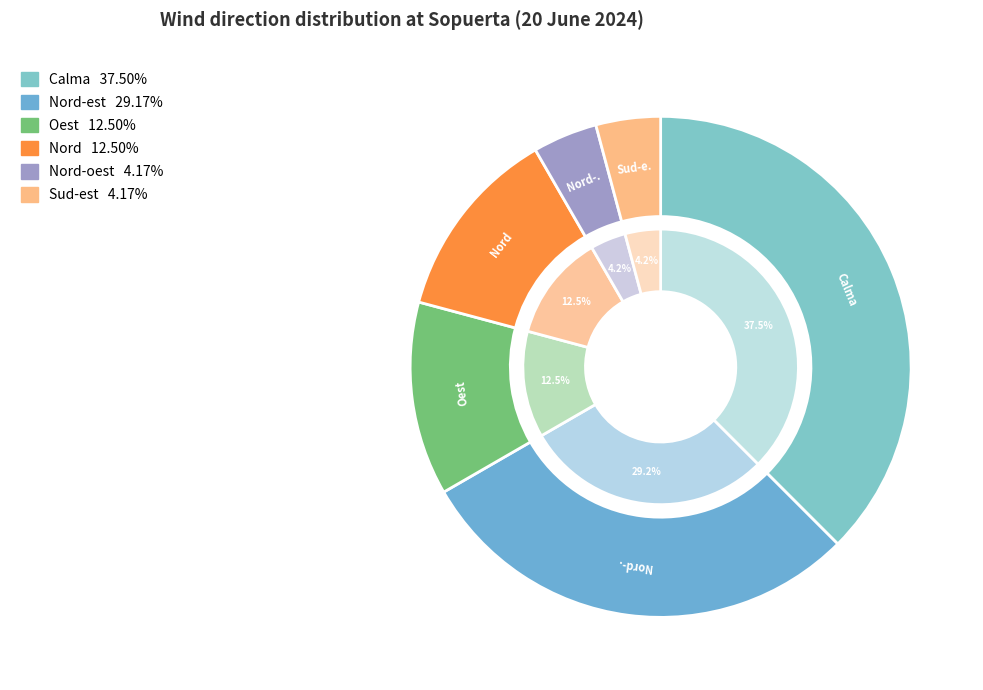

Does Nord-est represent more than half of the total?

No